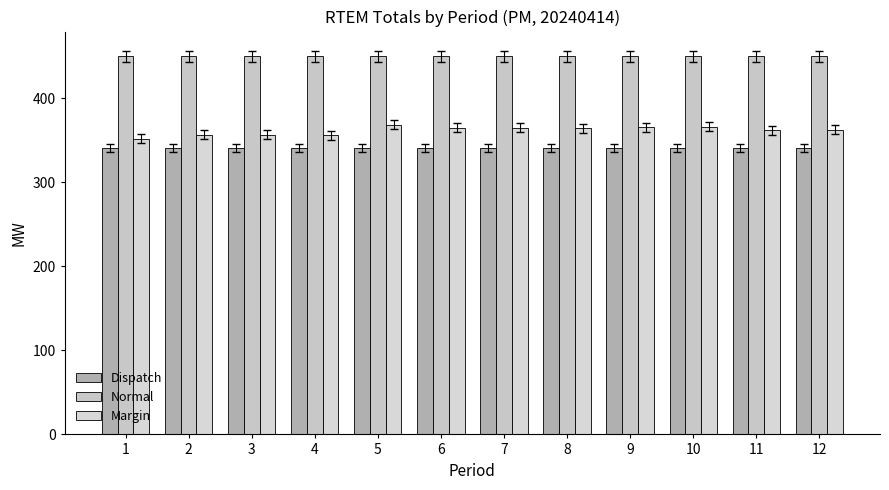

How many data points in Margin are above 364?

6